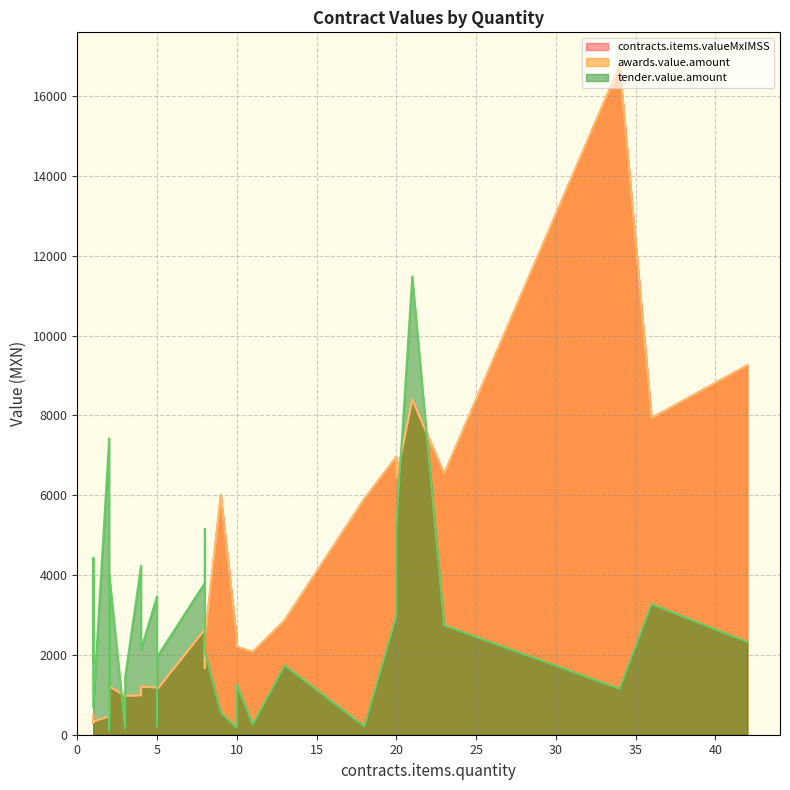

The value of tender.value.amount at 2 is 7424.0. True or false?

True